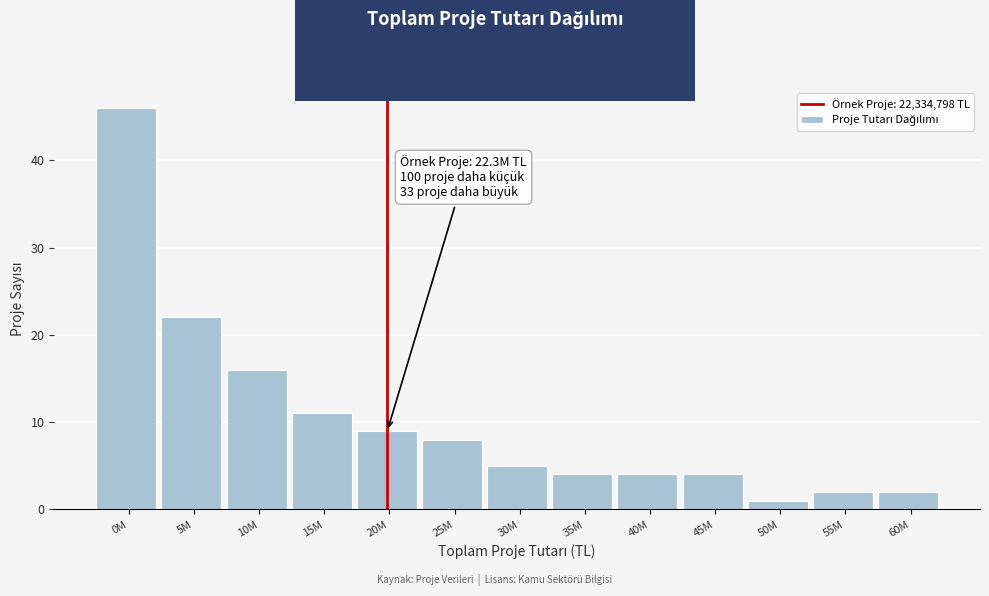

Reading right to left, extract all data points from this chart.

2	2	1	4	4	4	5	8	9	11	16	22	46